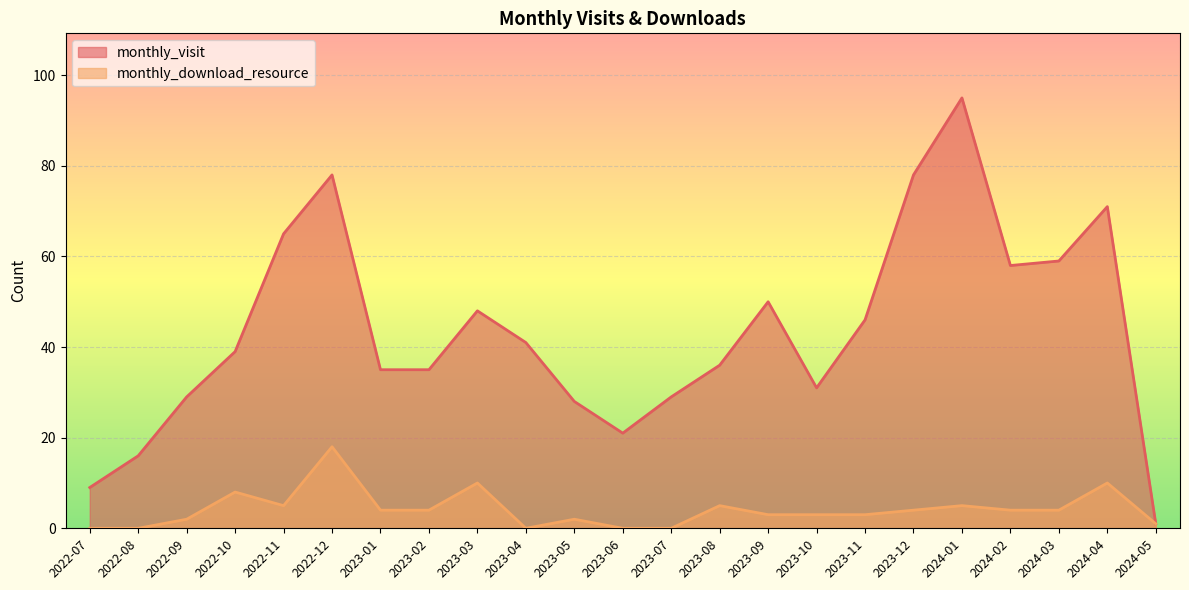

How many categories are shown in the chart?

23